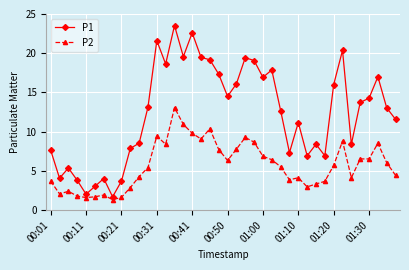

What is the average value of the P1 series?

12.5